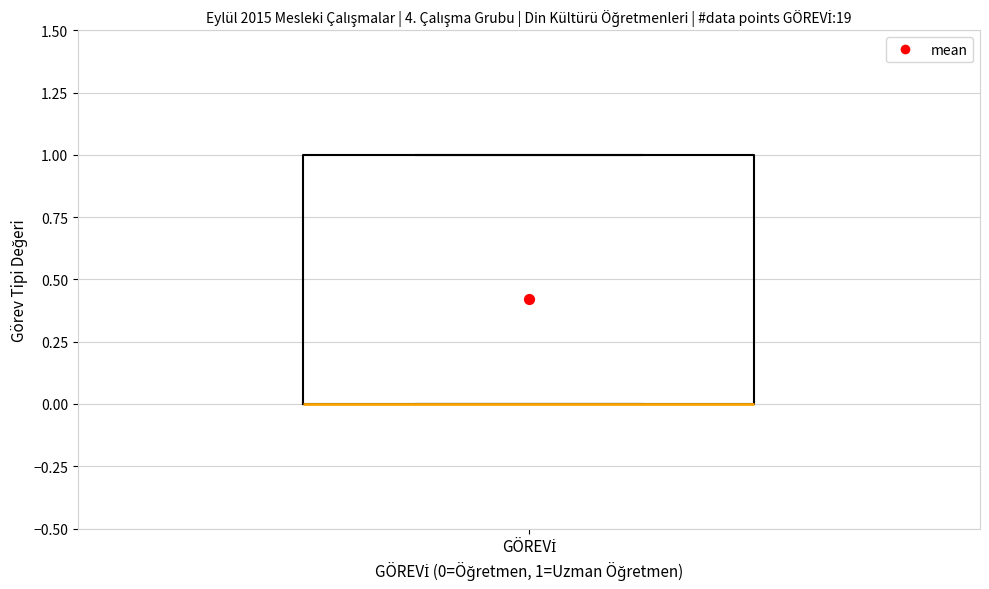

Where is the upper edge of the box for GÖREVİ on the y-axis? The values are not printed on the chart, so give them approximately, as read against the axis.

1